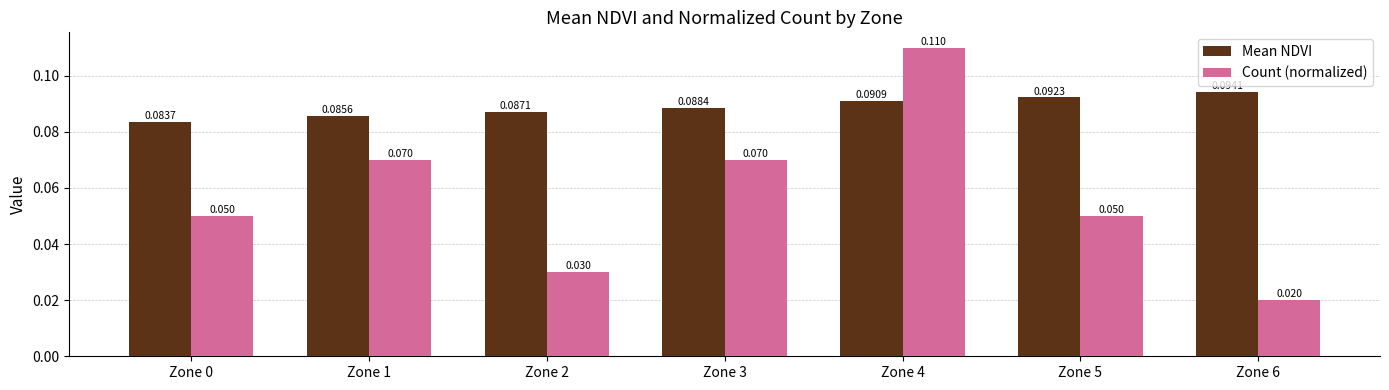

Which series has the largest range (max minus min)?

Count (normalized)